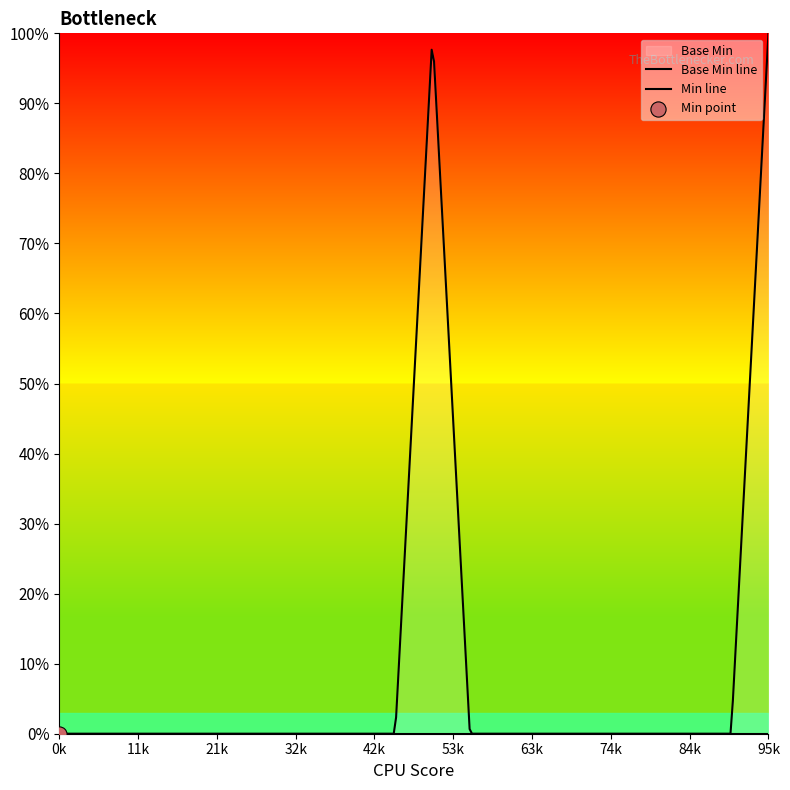

Which series has the widest spread of Y values?

Min